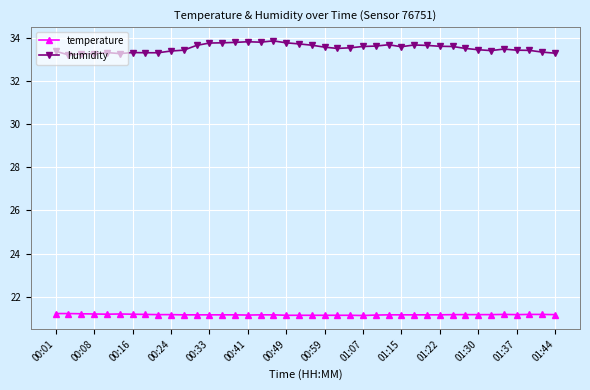

How many temperature values are between 21 and 22?

40